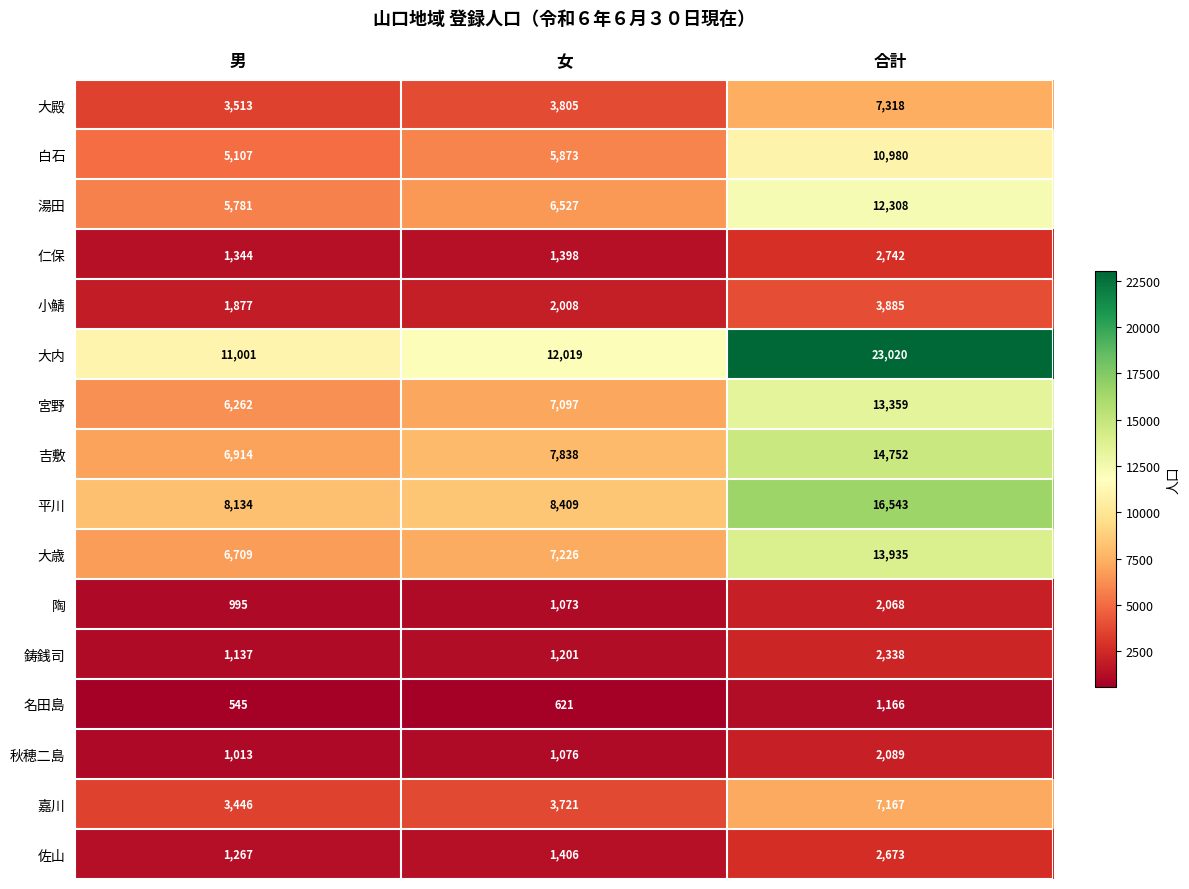

What is the average value of the 名田島 series?

777